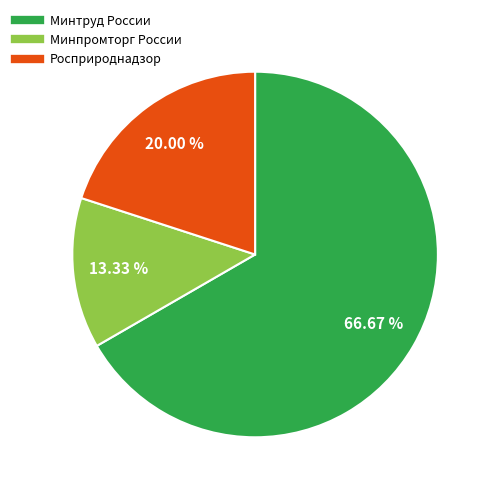

Is there any slice that represents more than half of the pie?

Yes